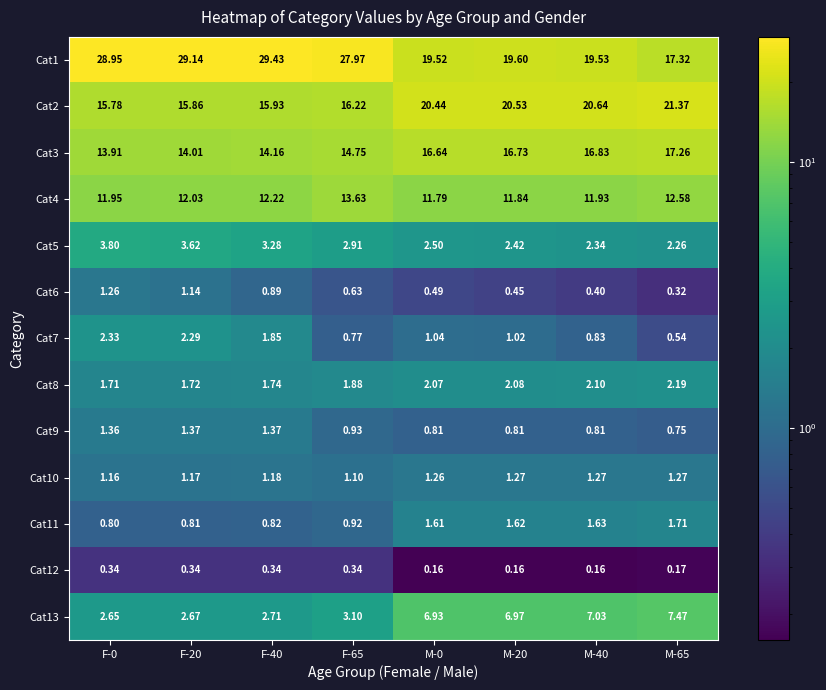

Count the number of categories in the chart.

8